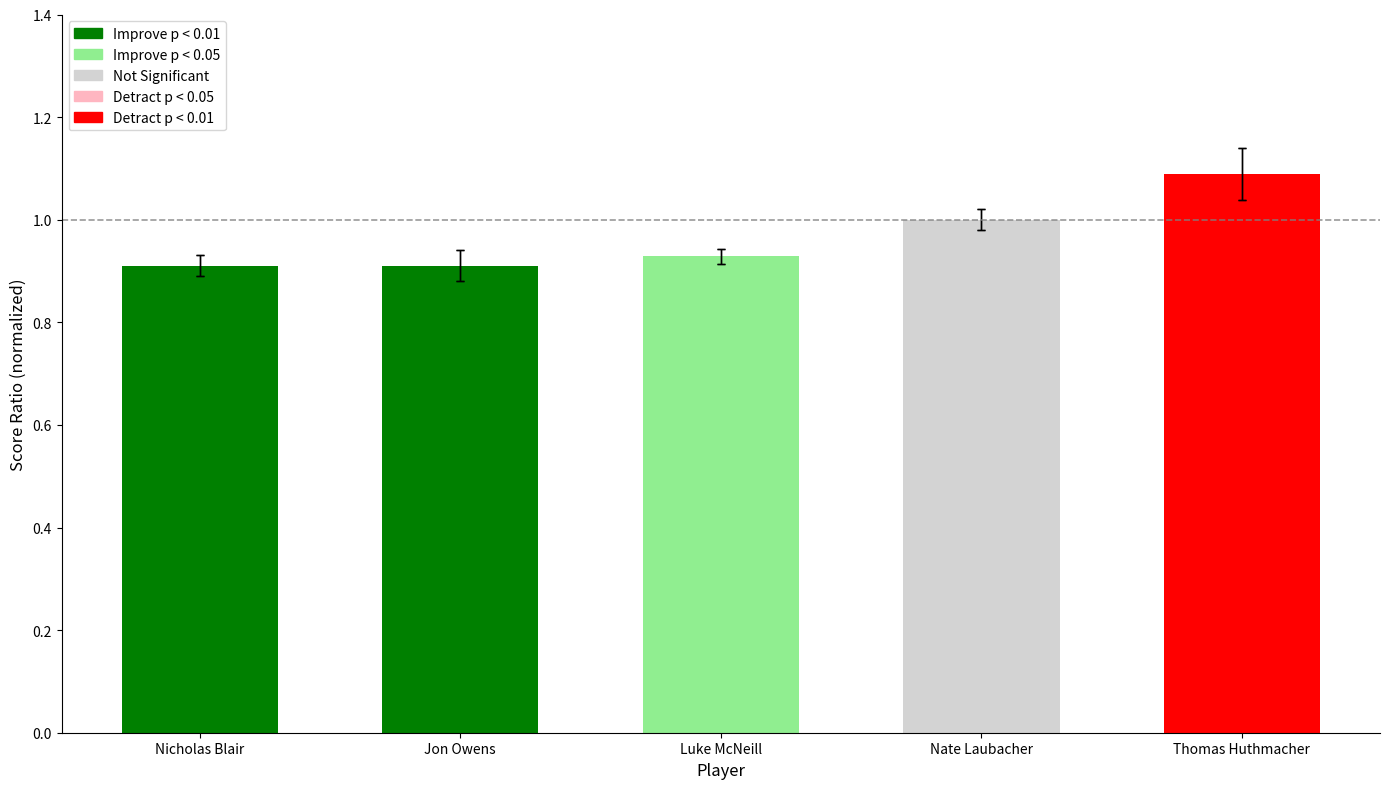

Which category has the lowest value across all series?

Jon Owens